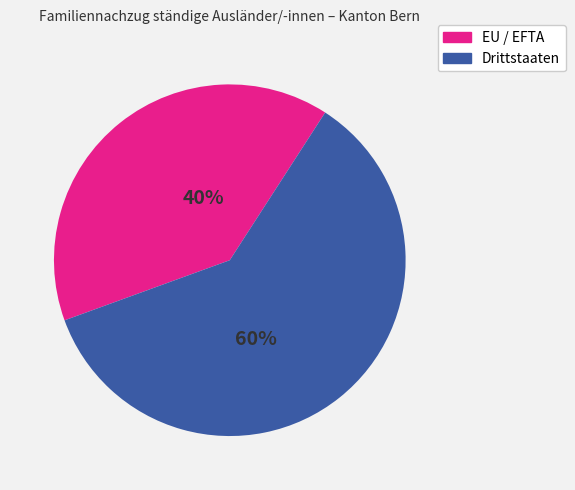

Count the number of slices in the pie.

2